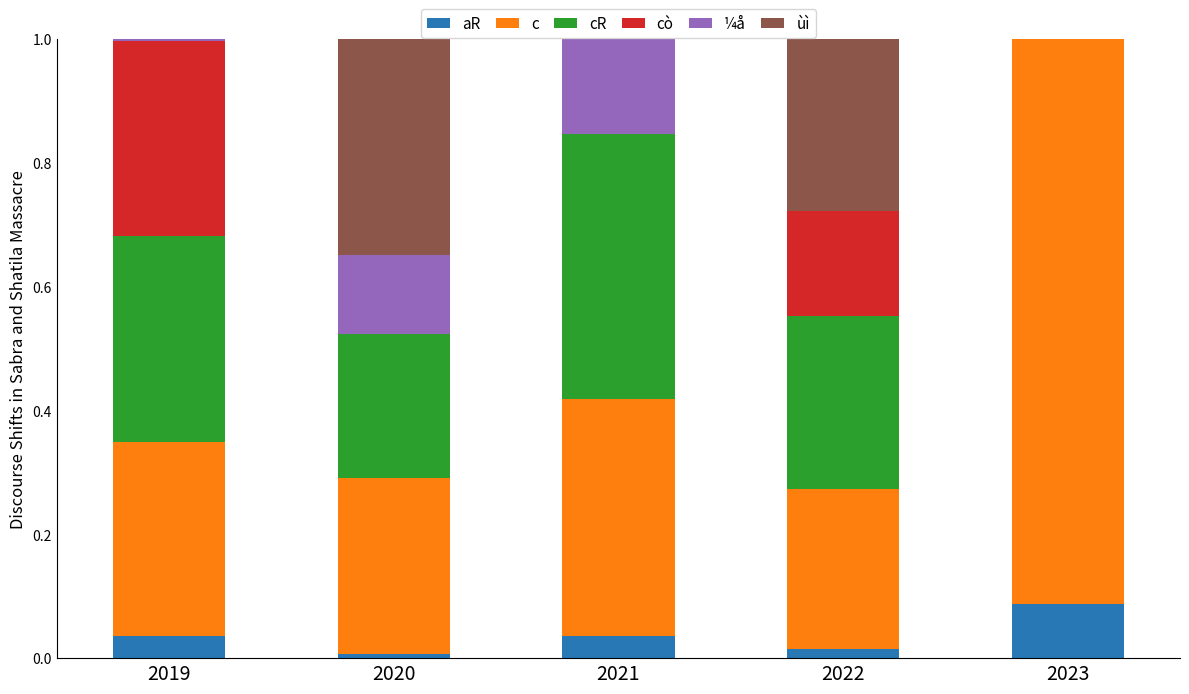

Does the chart contain stacked bars?

Yes